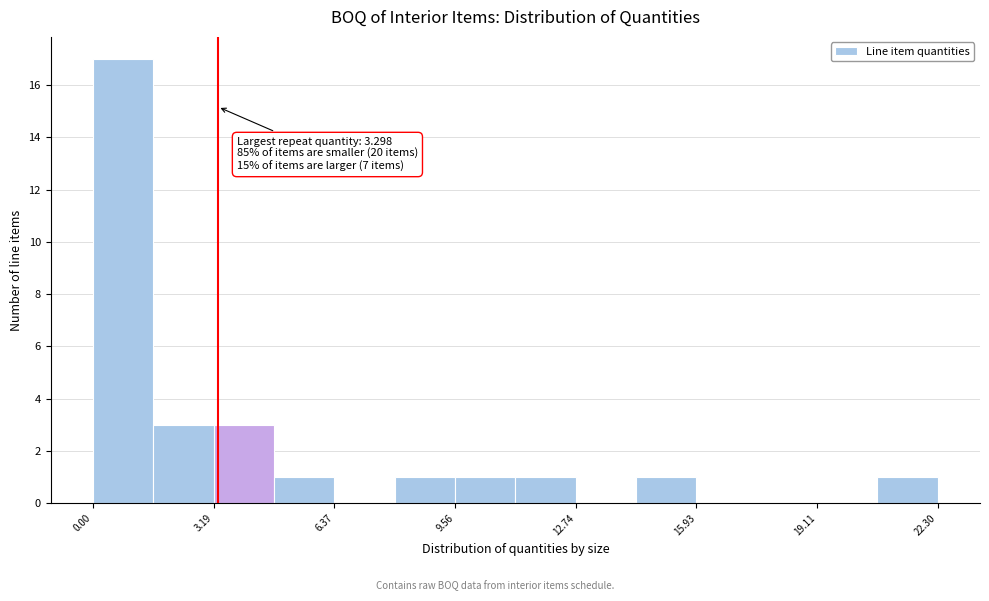

Read against the x-axis, roughly where is the centre of the tallest bar?

1.0